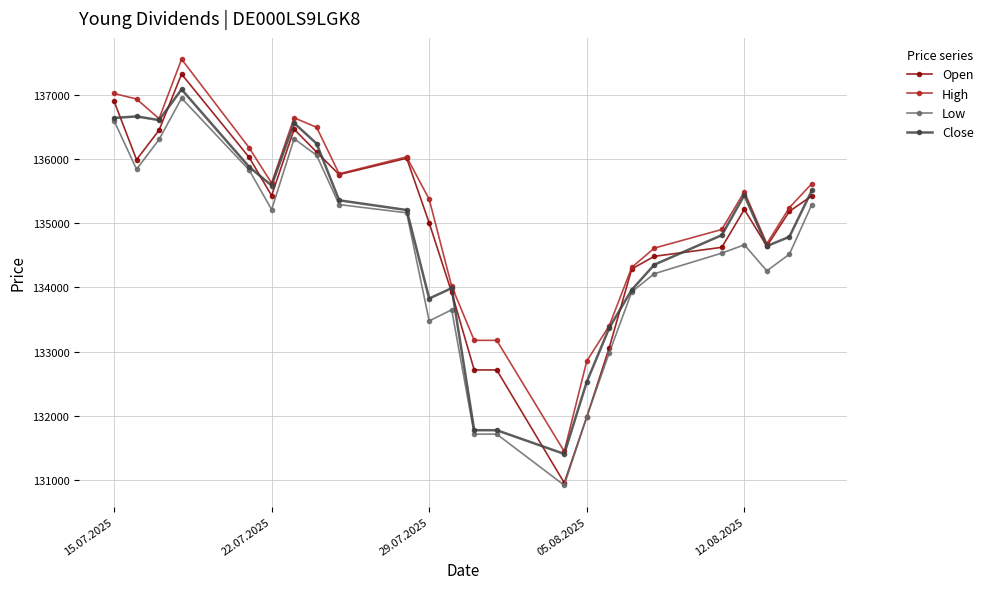

True or false: High has more than 2 points higher than both neighbors.

True